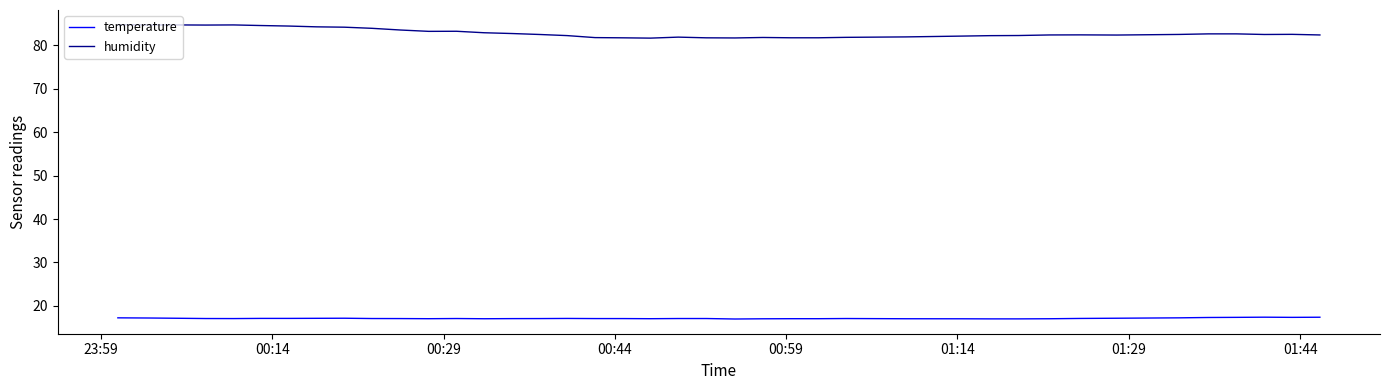

True or false: humidity has more than 1 points higher than both neighbors.

True